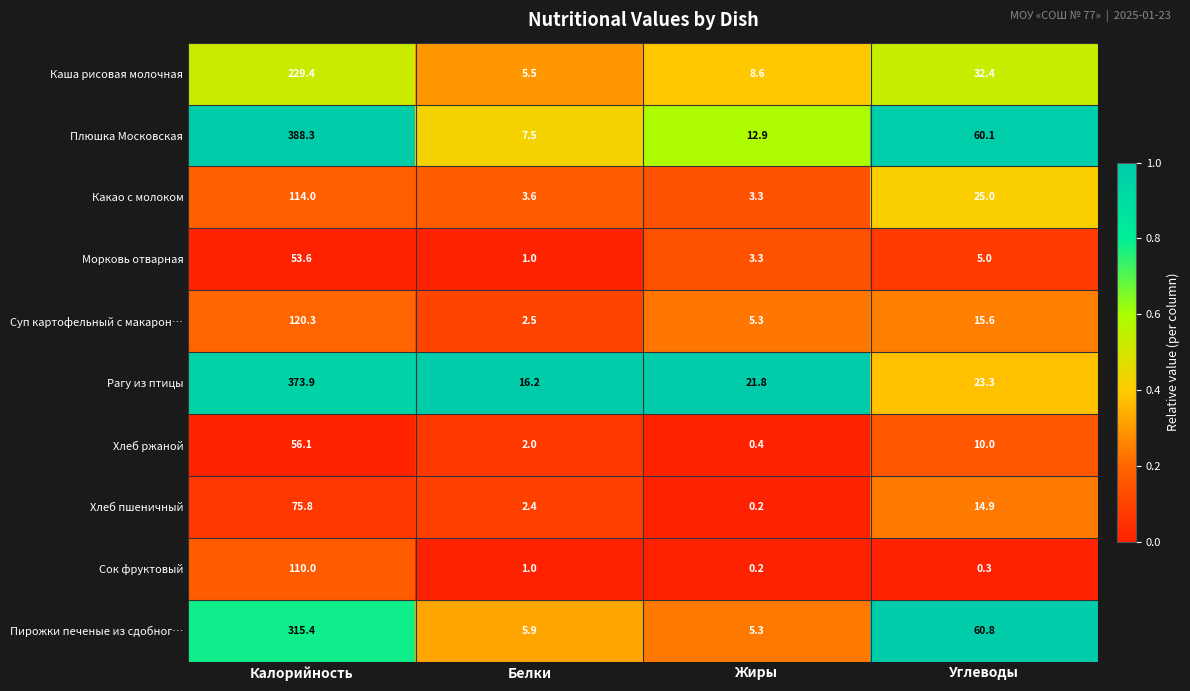

What is the highest value of the Суп картофельный с макарон… series?

120.3